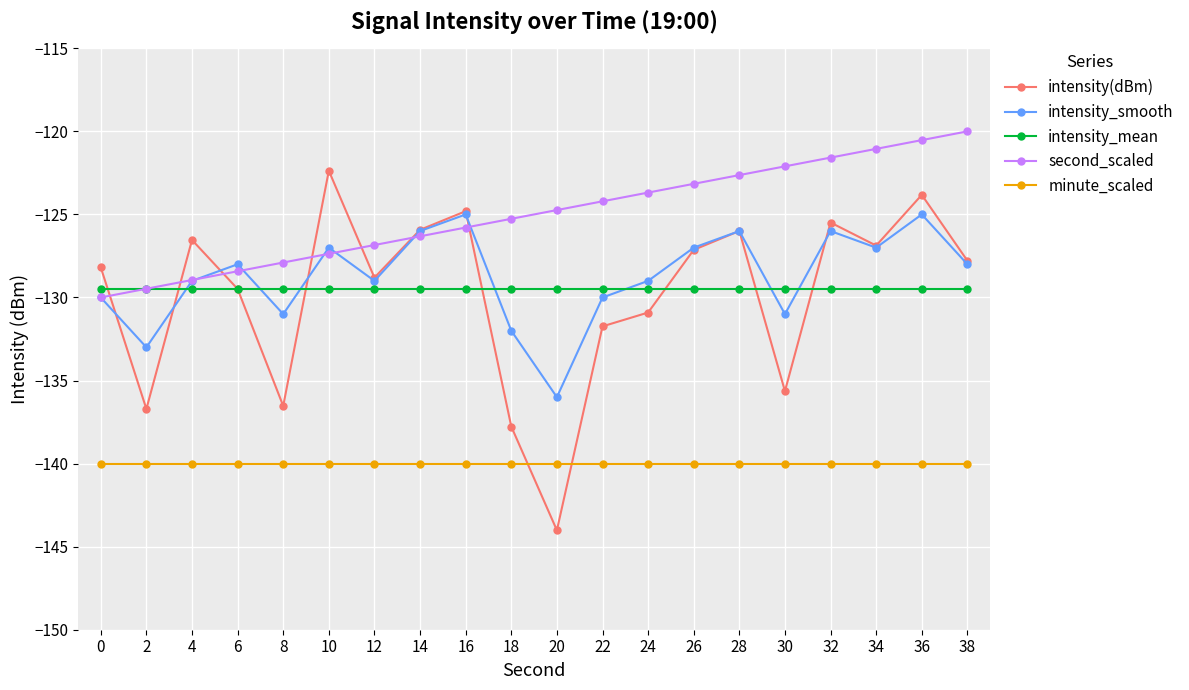

Which category has the highest value in the second_scaled series?

38